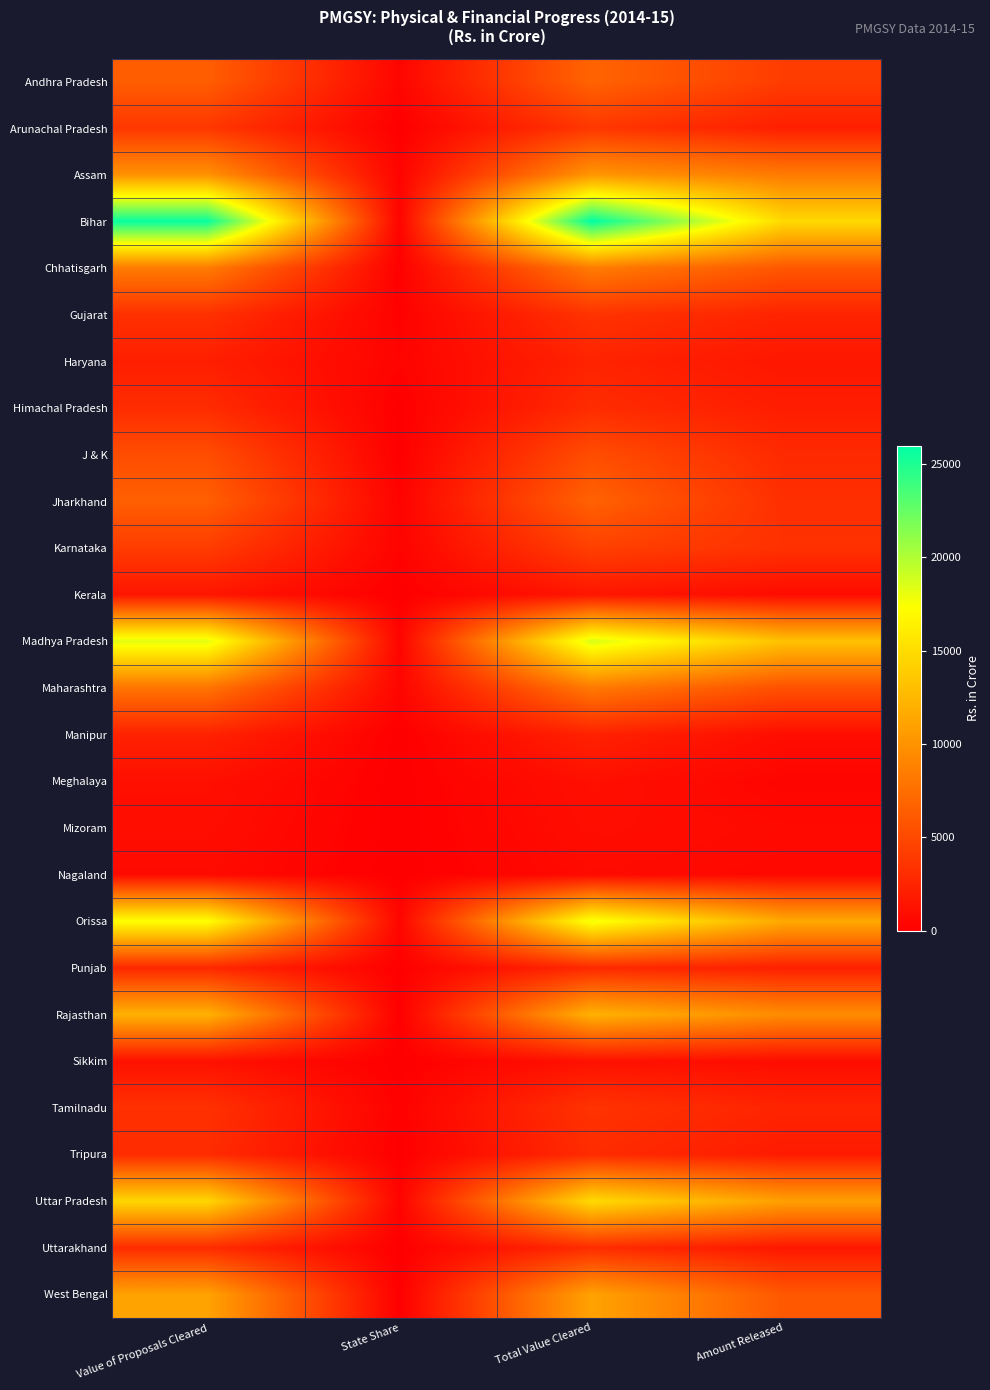

What is the spread (max minus min) of values at State Share?

423.4